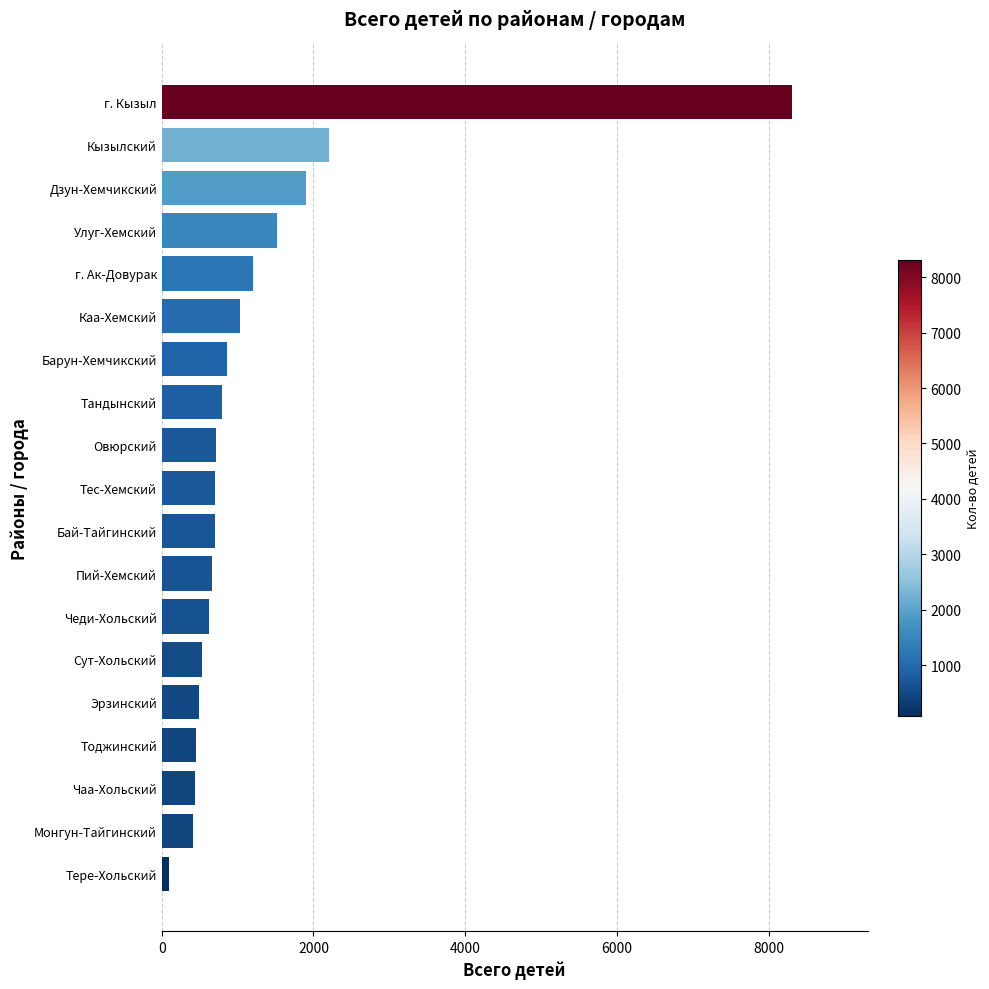

At which label is the value closest to 4199?

Кызылский